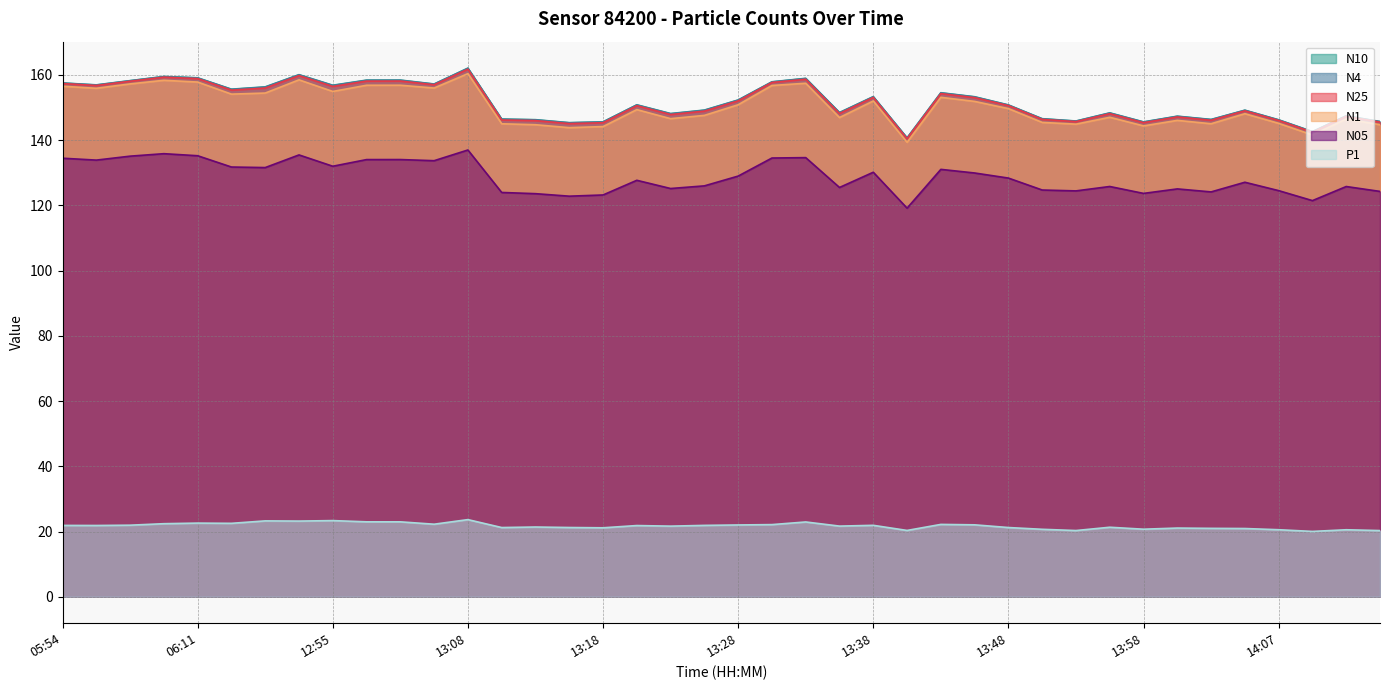

Is it true that P1 equals 20.9 at 14:05?

True